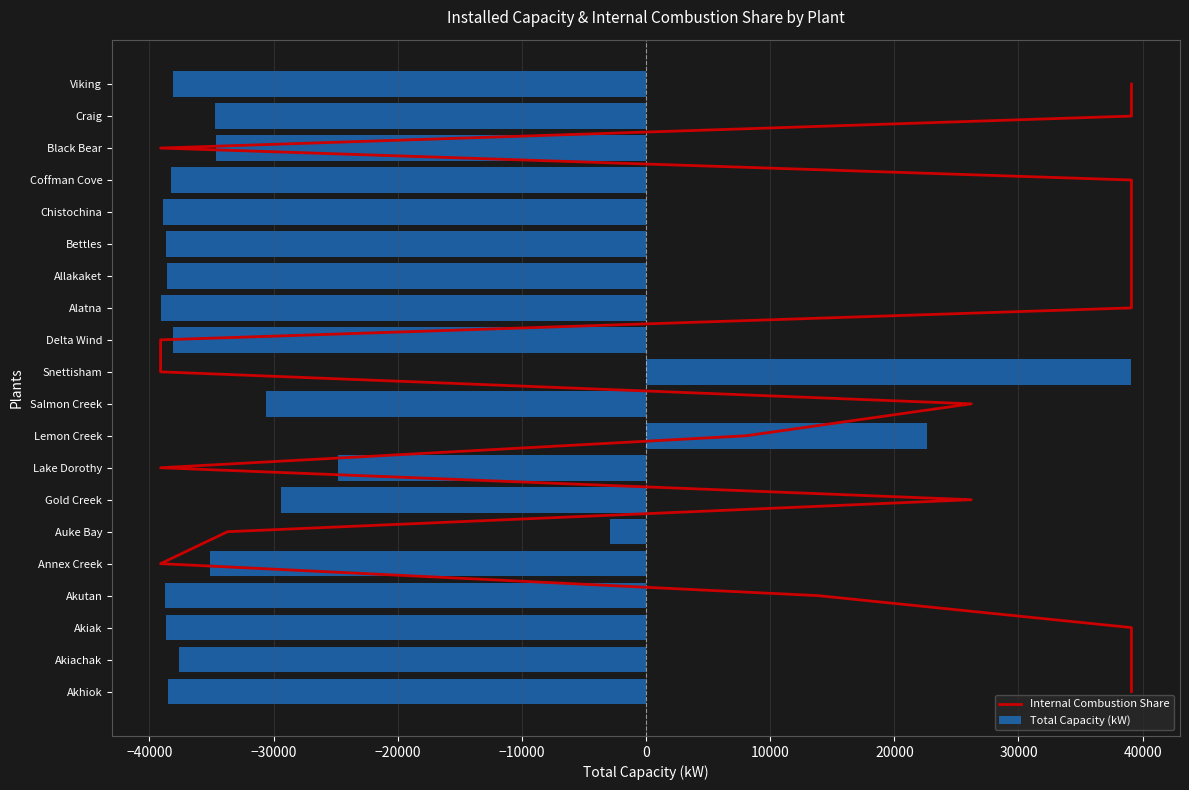

The Total Capacity (kW) series shows -64461.6 at Delta Wind. True or false?

False